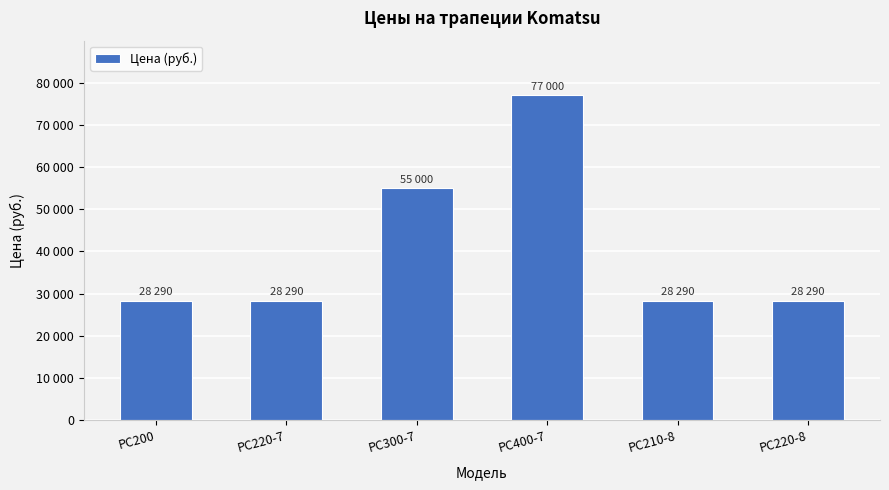

Approximately how many times larger is the value at PC220-8 compared to PC300-7?

0.5